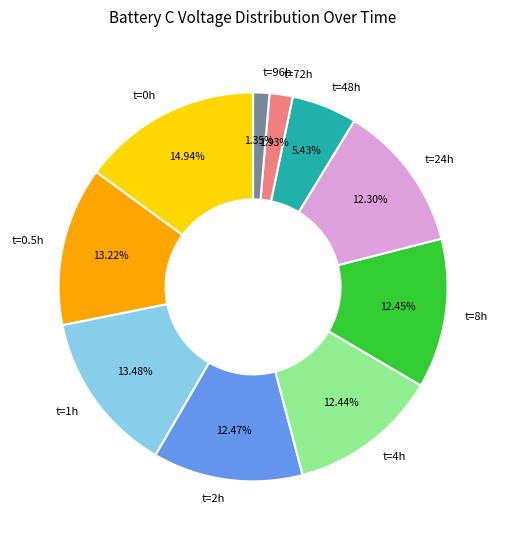

Combined, do t=4h and t=2h account for over 50%?

No